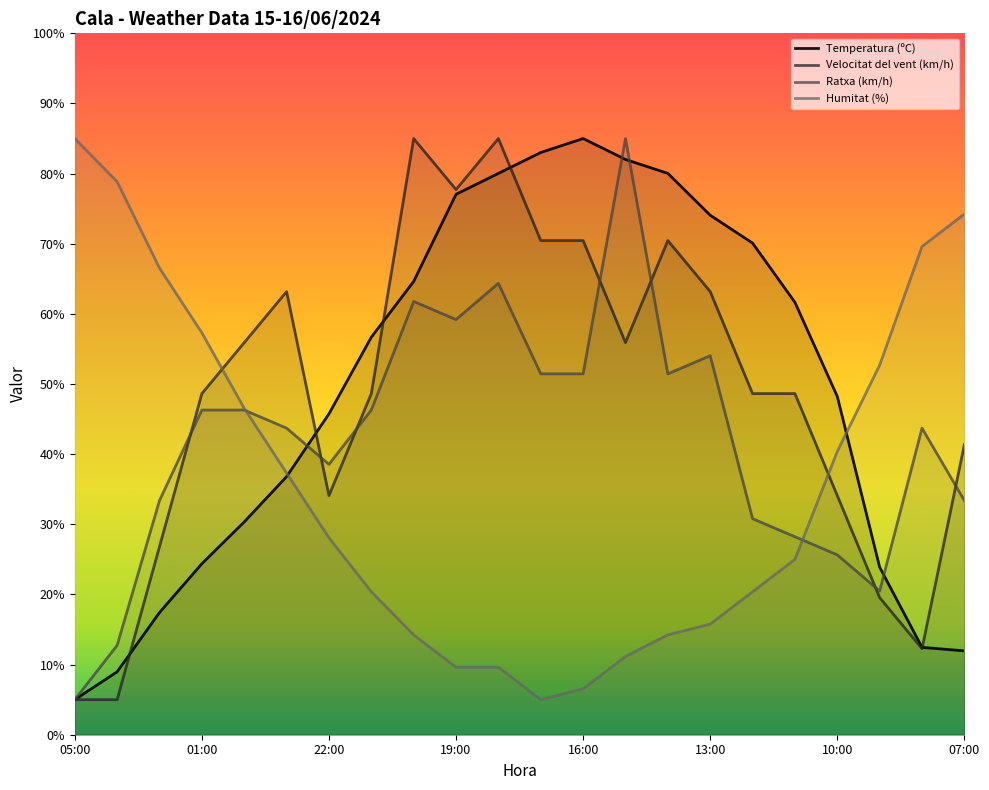

Is it true that Temperatura (ºC) equals 12.0 at 07:00?

True